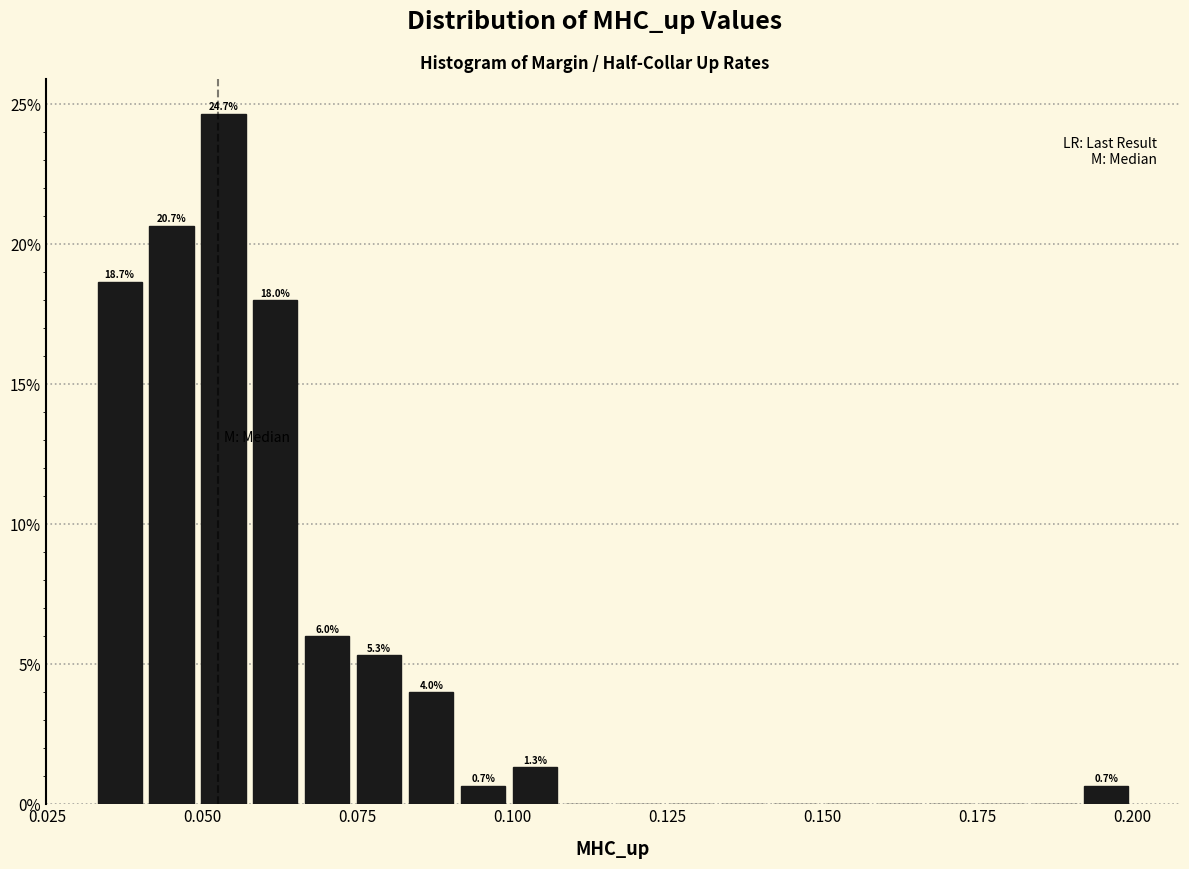

Read against the x-axis, roughly where is the centre of the tallest bar?

0.055